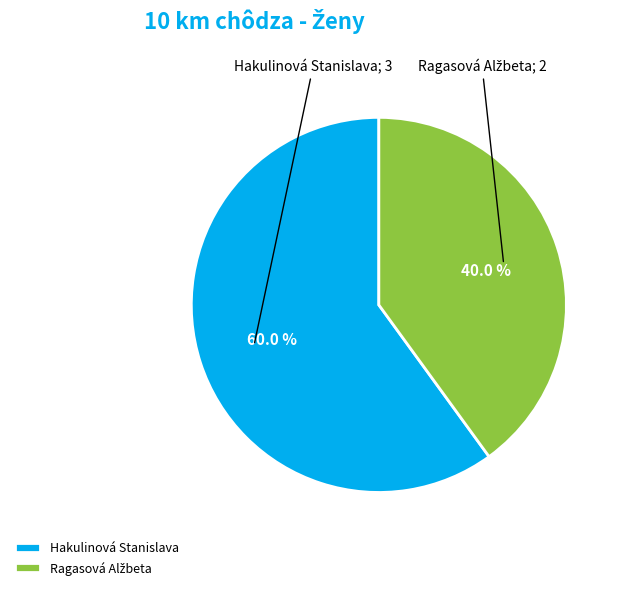

What is the largest slice in the pie chart?

Hakulinová Stanislava